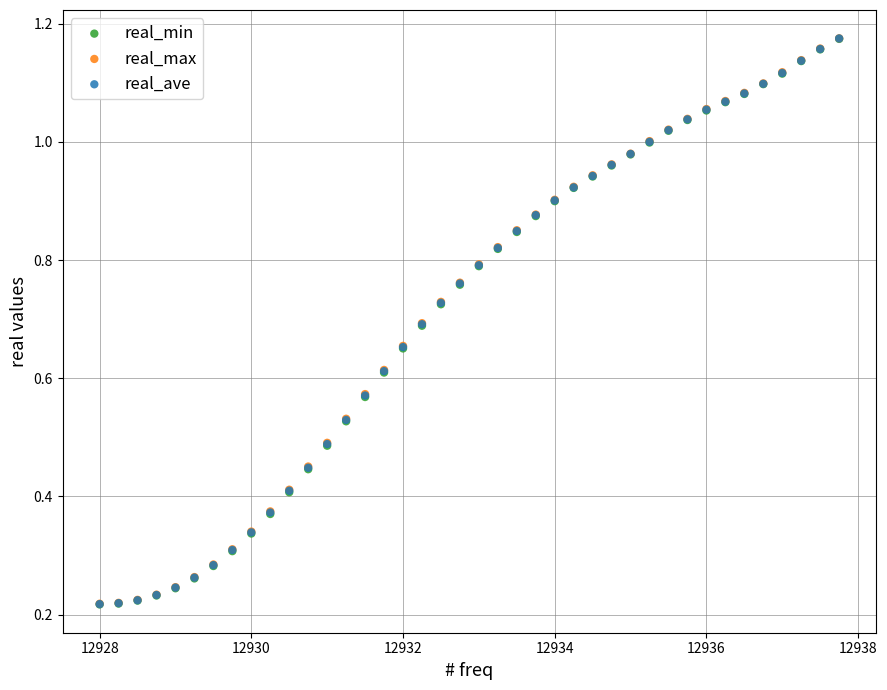

Which series has the largest Y range (max minus min)?

real_ave